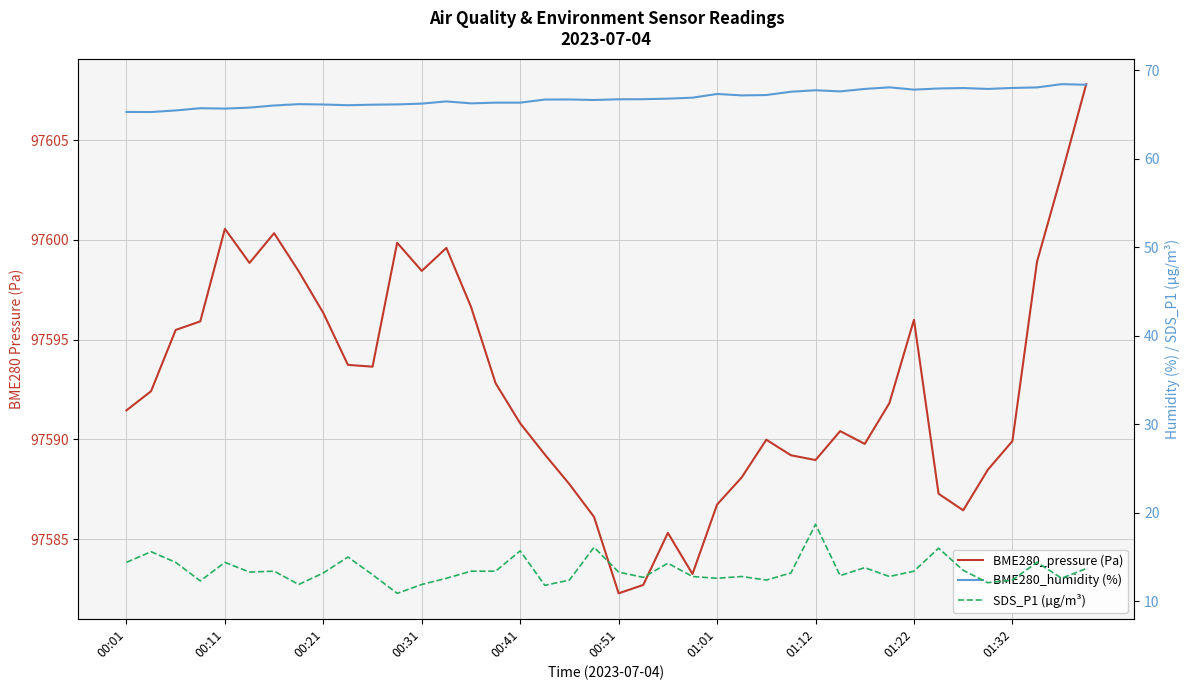

What is the highest value of the BME280_pressure (Pa) series?

97607.8